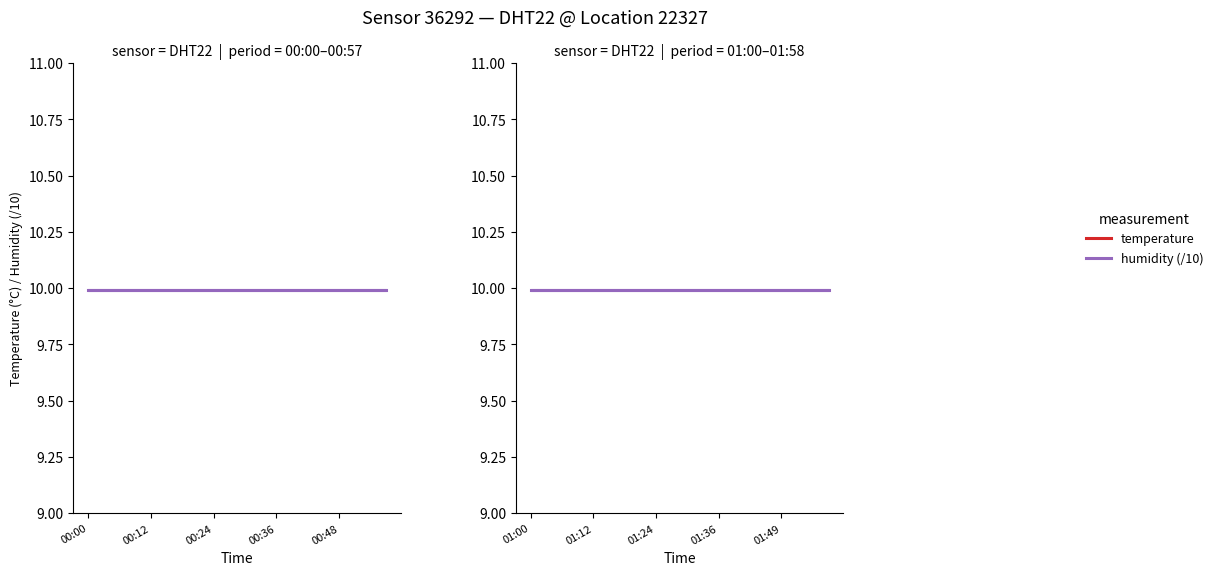

True or false: humidity (/10) and temperature cross at least once.

False